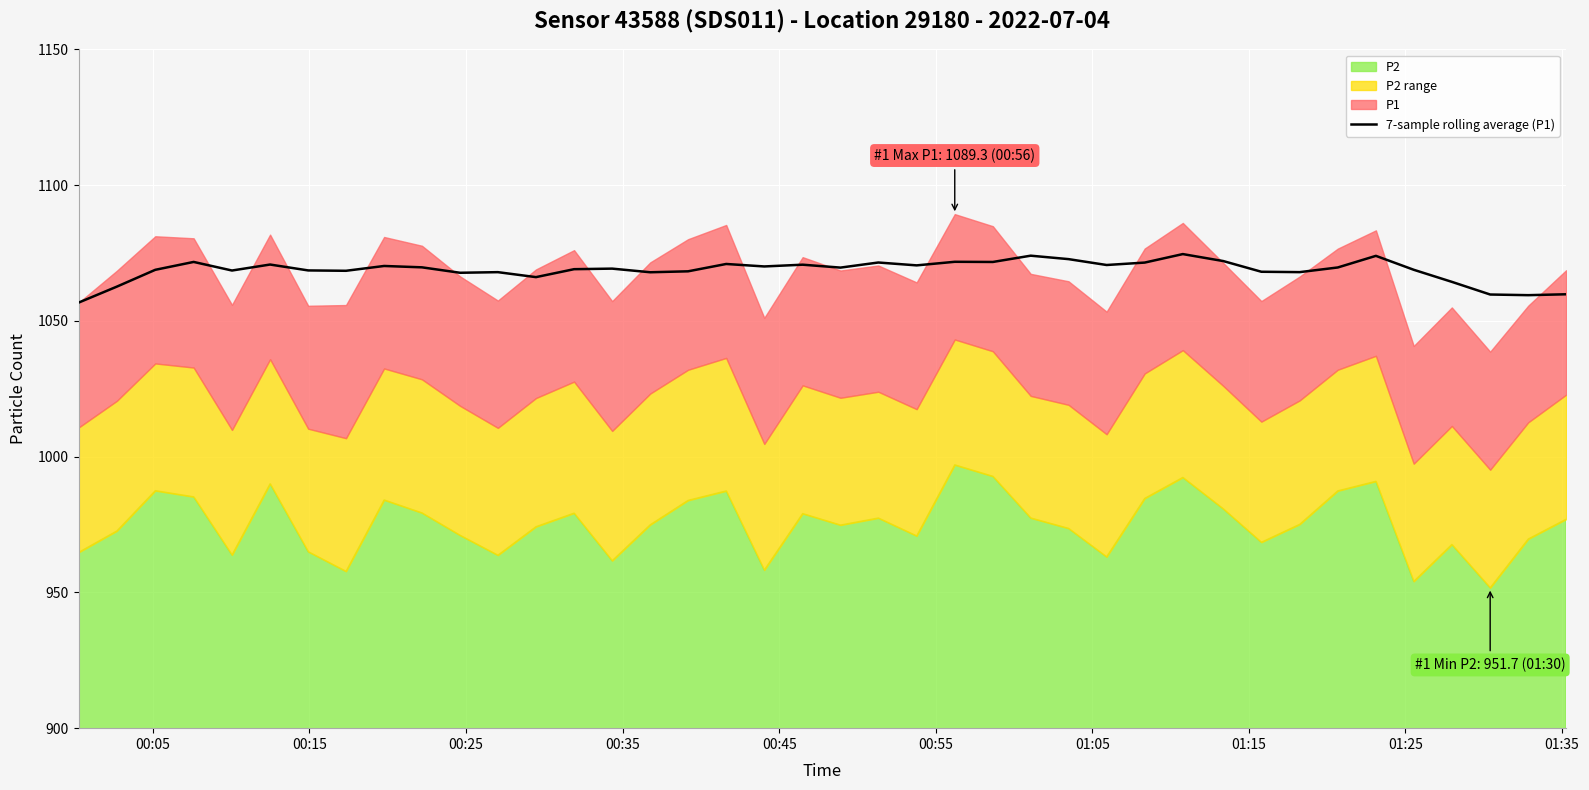

True or false: there are more than 0 points higher than both neighbors.

True